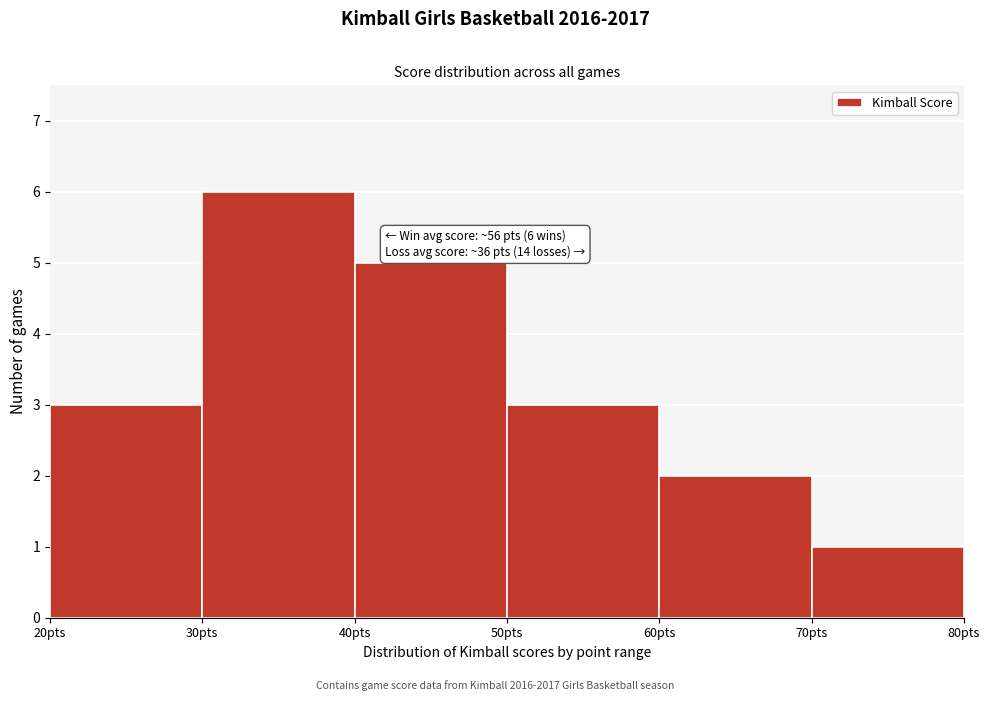

Over which range of the x-axis is the bar tallest?

30 to 40